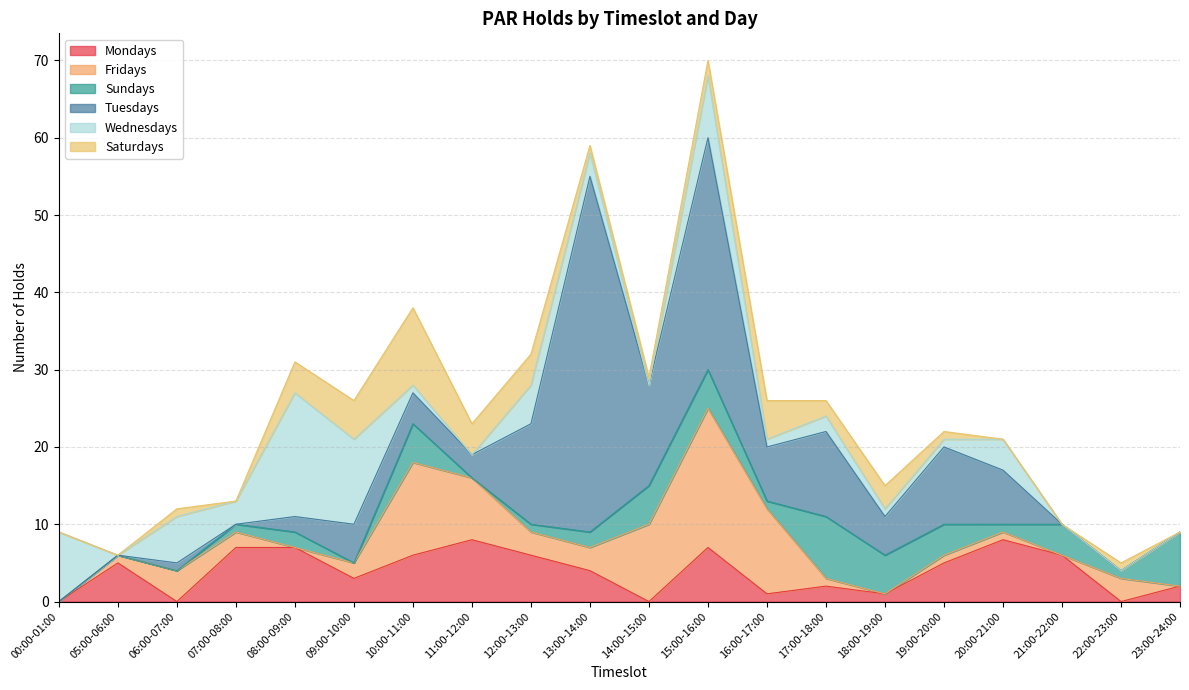

What is the spread (max minus min) of values at 09:00-10:00?

11